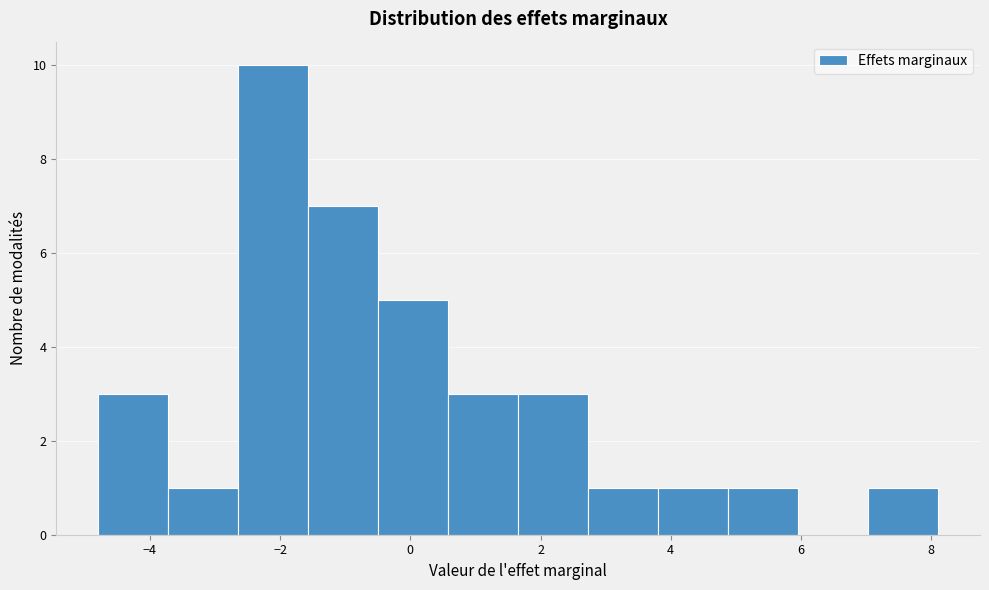

Which range on the x-axis has the tallest bar?

-2.6 to -1.6